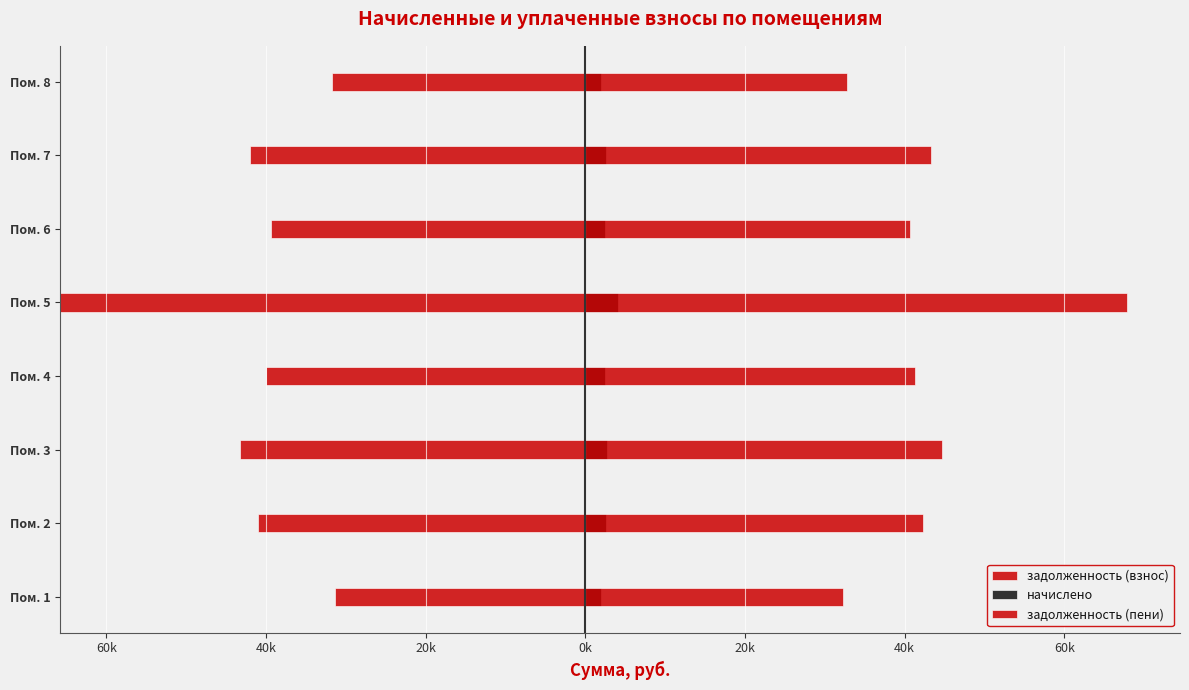

What is the value of the начислено bar at the 6th from the left?

2529.6